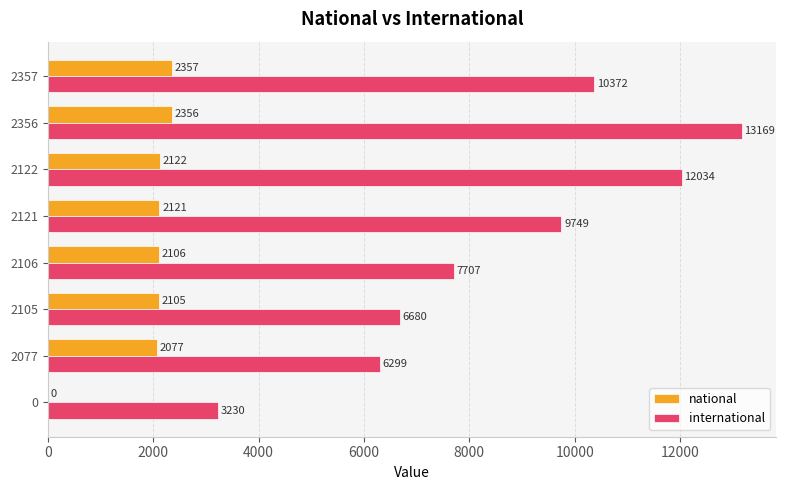

Which category has the highest value across all series?

2356